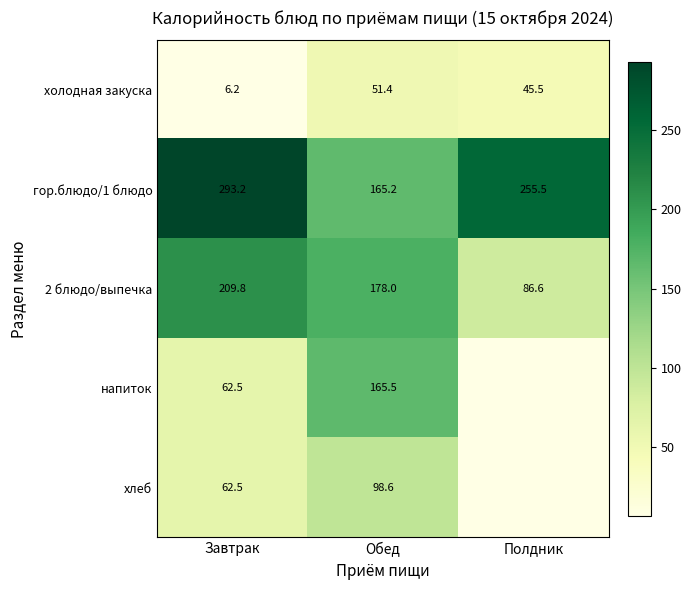

At which label is гор.блюдо/1 блюдо closest to 229?

Полдник